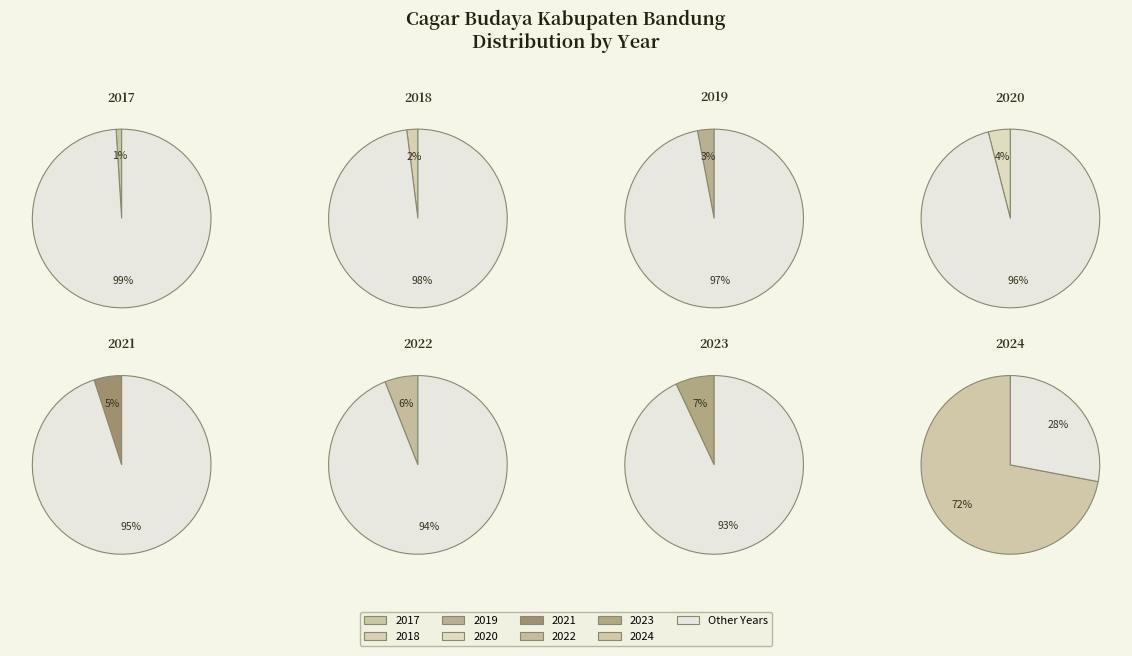

How many segments does this pie chart have?

8